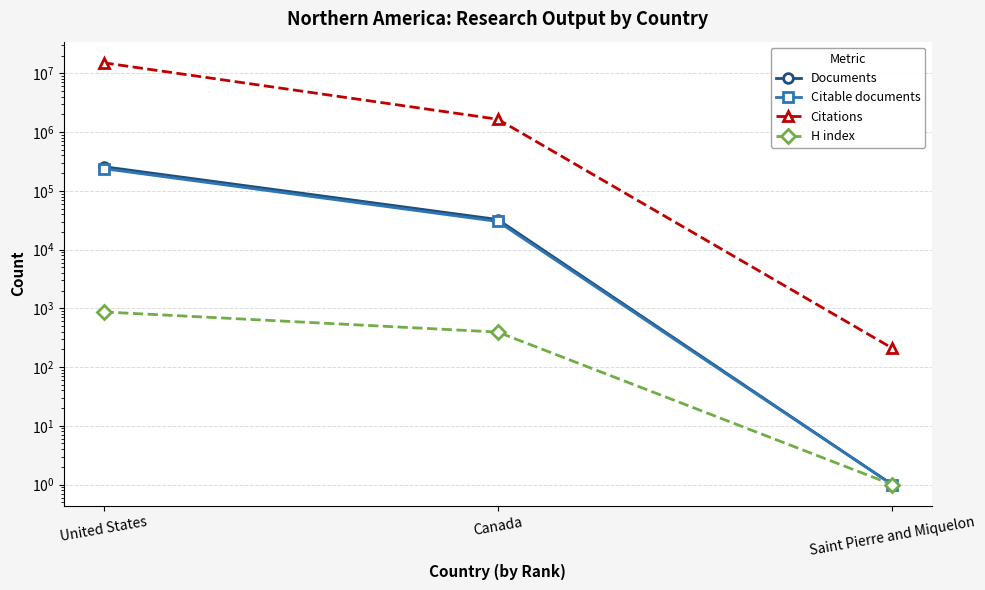

Reading left to right, extract all data points from this chart.

Documents: 257820	32472	1
Citable documents: 239097	30057	1
Citations: 15134590	1653918	210
H index: 868	394	1